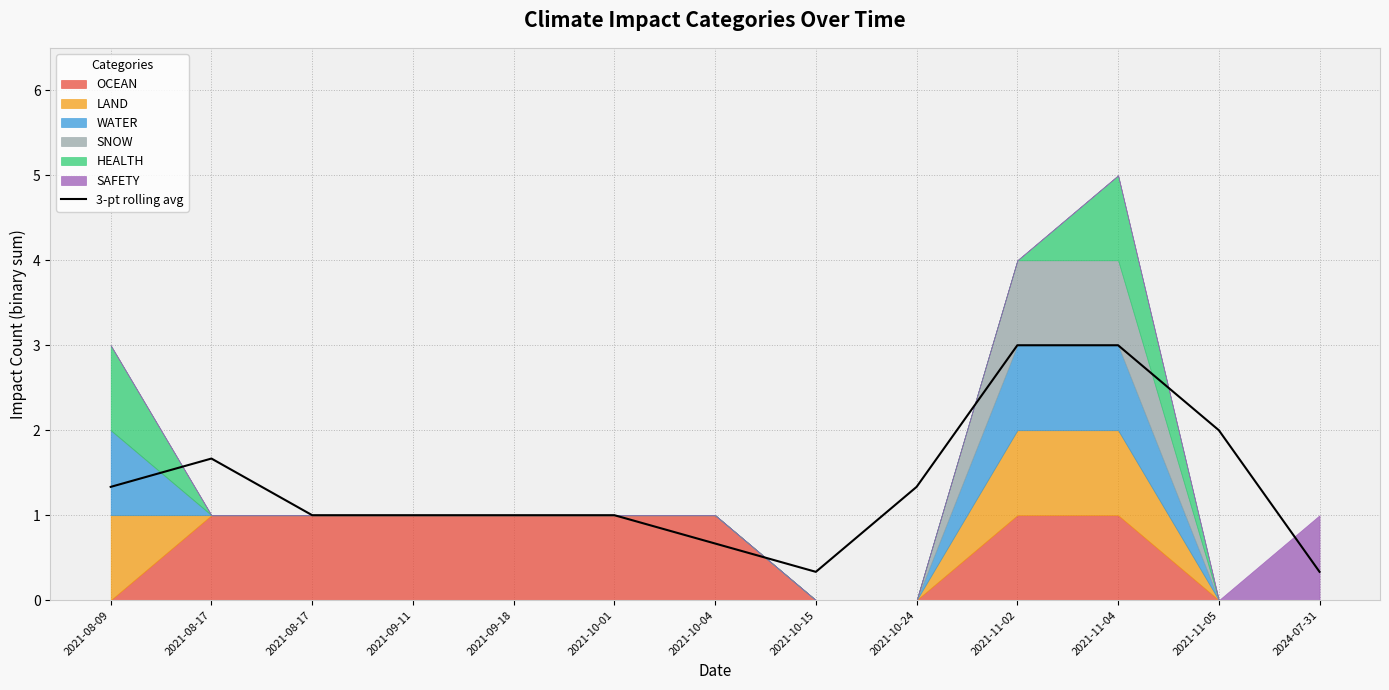

What is the value of the 13th point from the left?

0.3